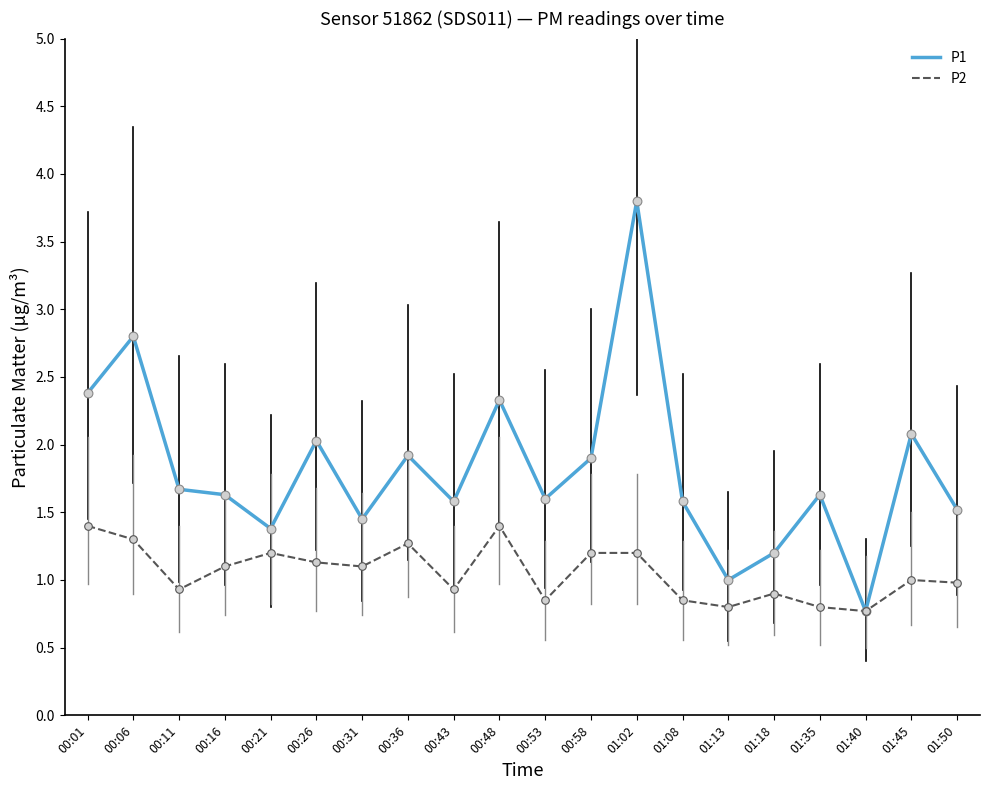

What are all the series names shown in the legend?

P1, P2